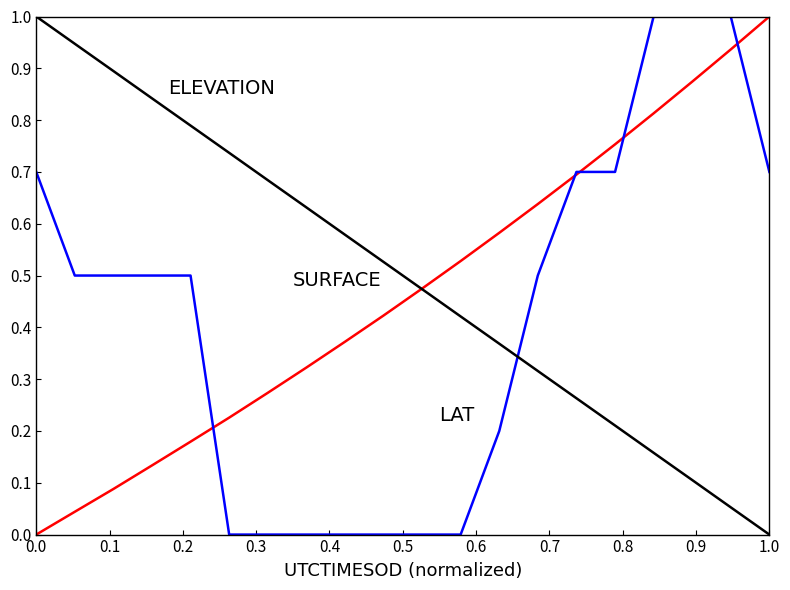

Is this an area chart (filled region under the line)?

No